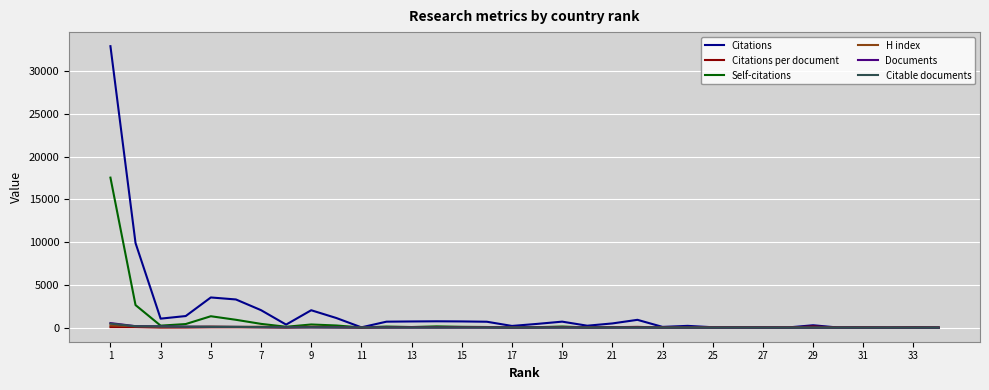

Which series has the largest range (max minus min)?

Citations